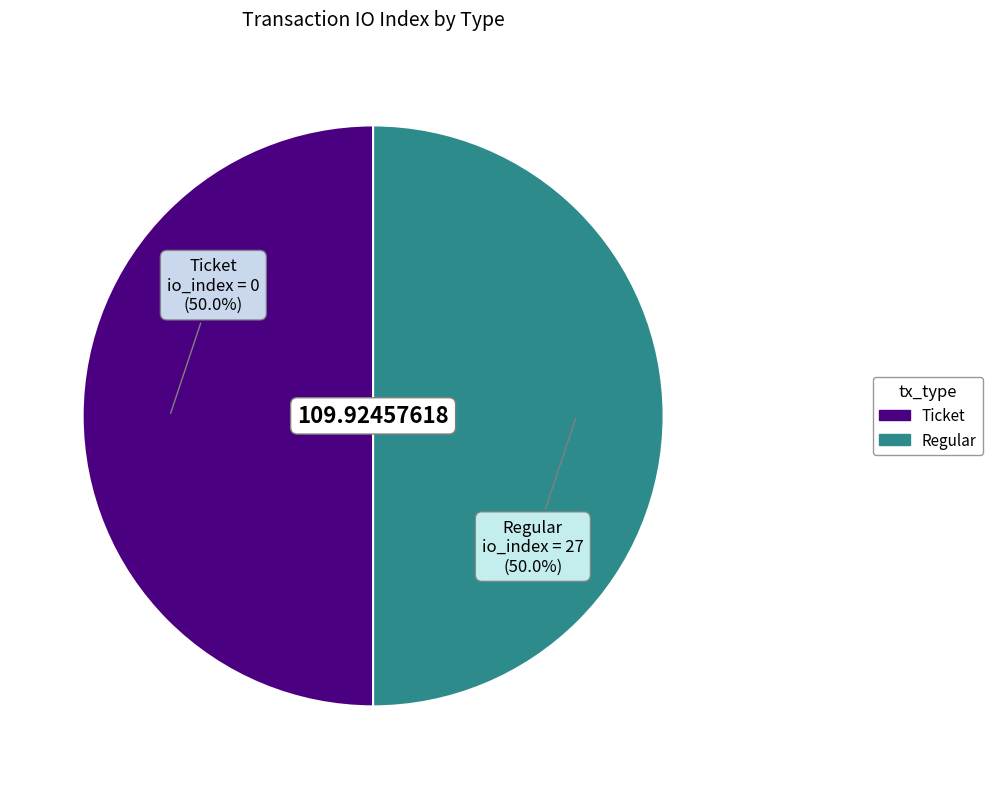

Approximately how many times larger is the value at Ticket compared to Regular?

1.0